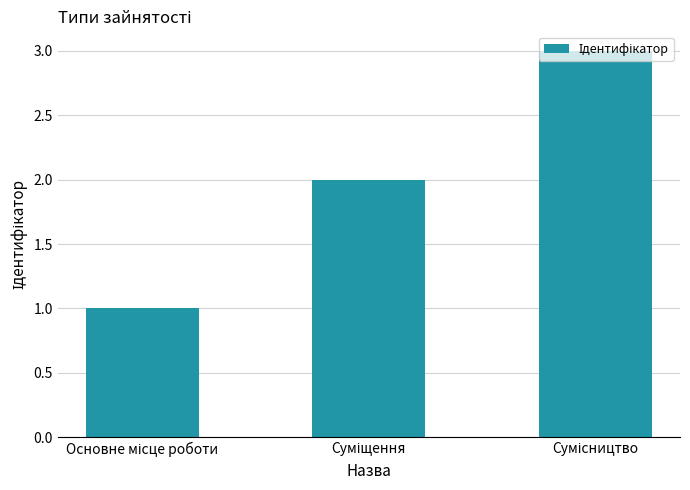

What is the greatest value displayed?

3